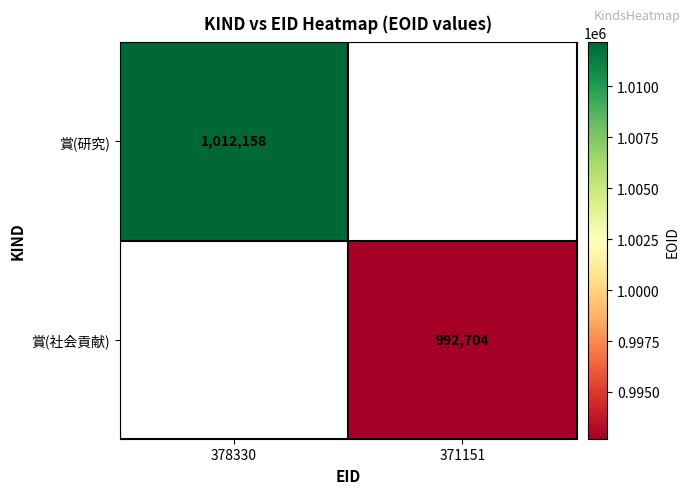

Is it true that 賞(社会貢献) equals 992704 at 371151?

True